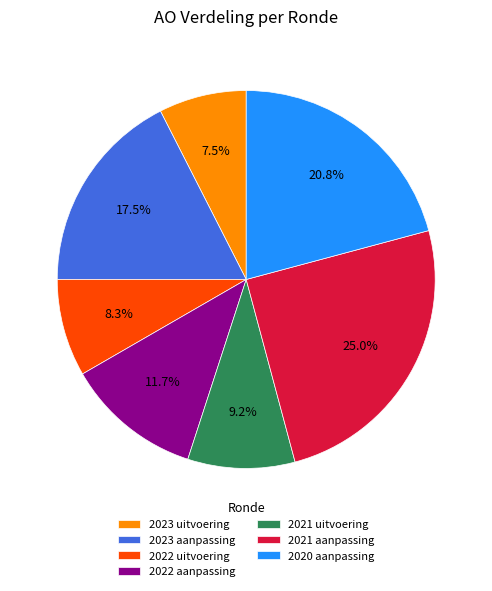

To the nearest percent, what is the average slice percentage?

14%